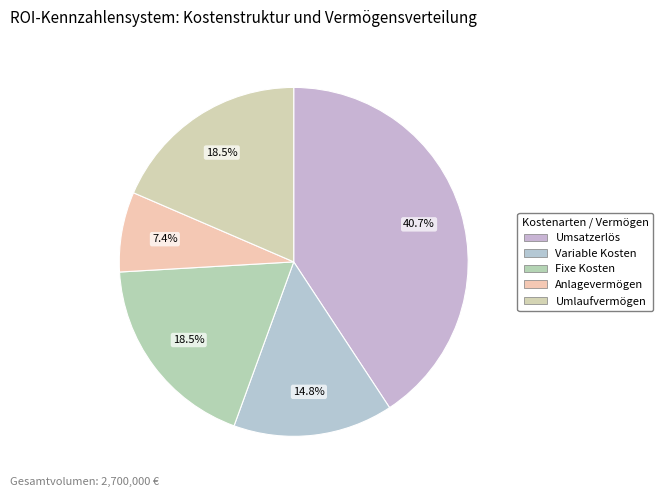

Which slice is the largest?

Umsatzerlös